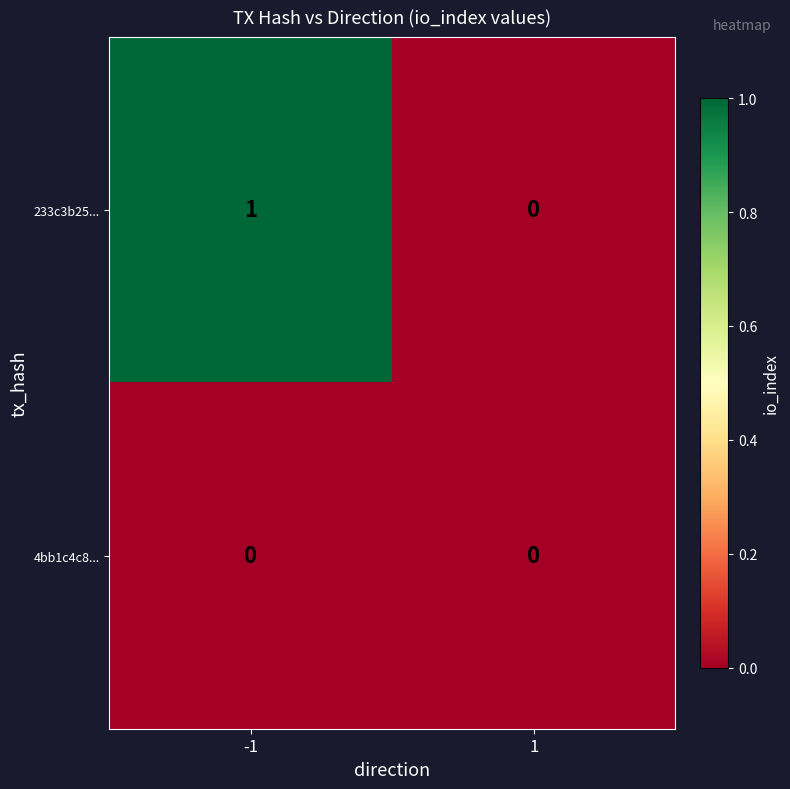

Which series has the largest total across all categories?

233c3b25...